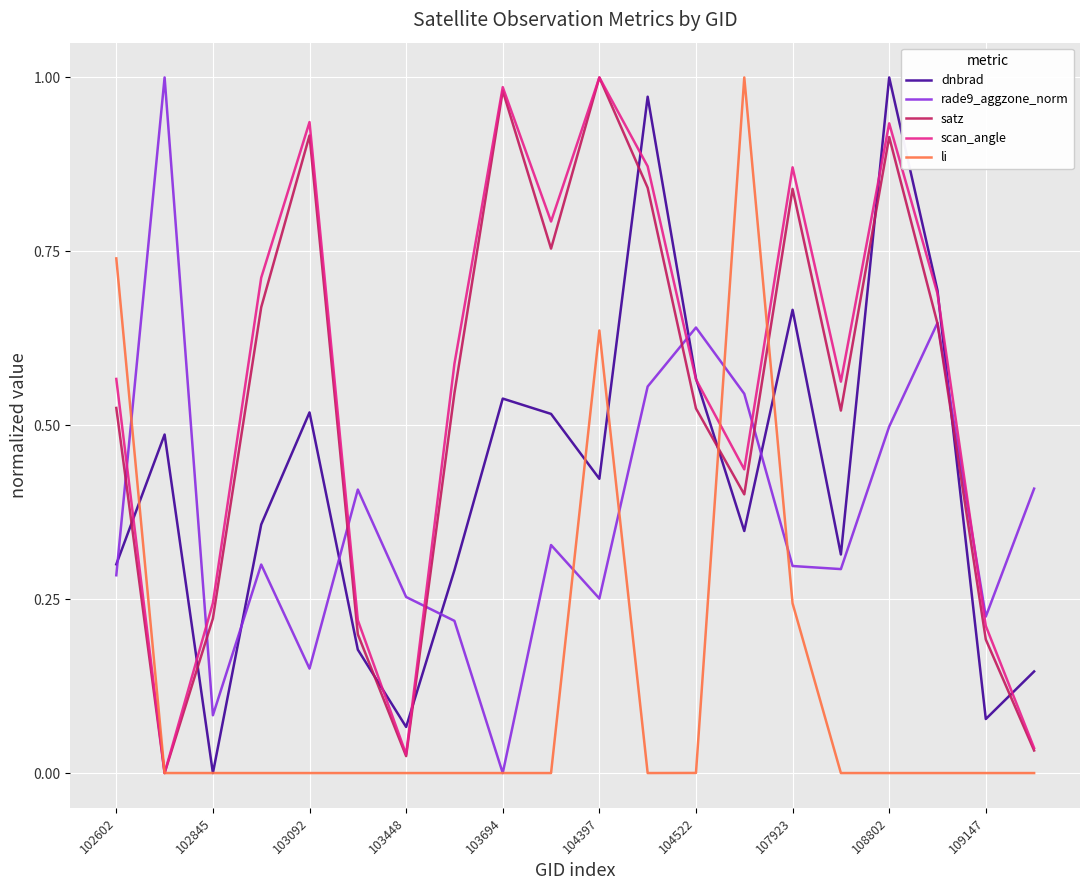

How many times do rade9_aggzone_norm and scan_angle cross each other?

7